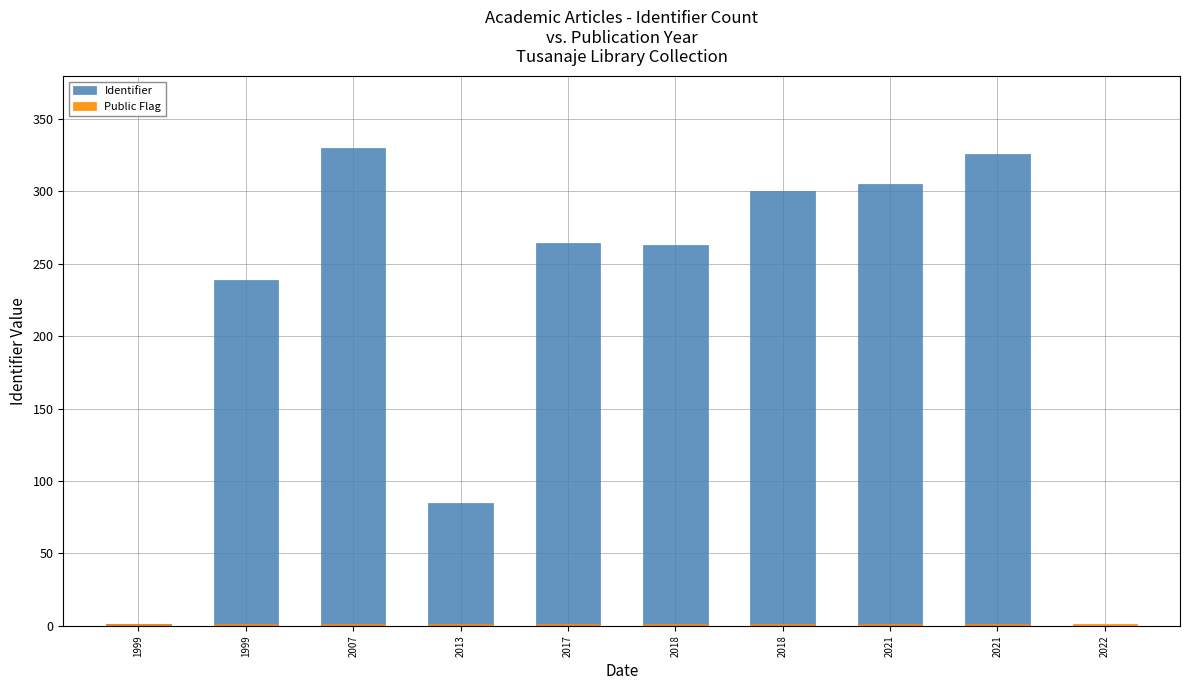

How many distinct data groups are displayed?

2